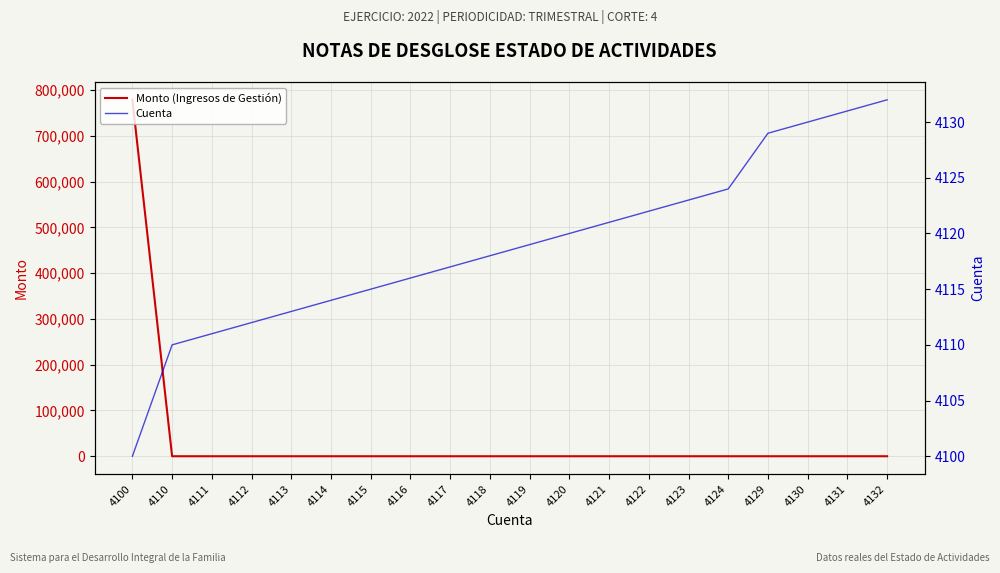

How many values in the Cuenta series are below 4119?

10